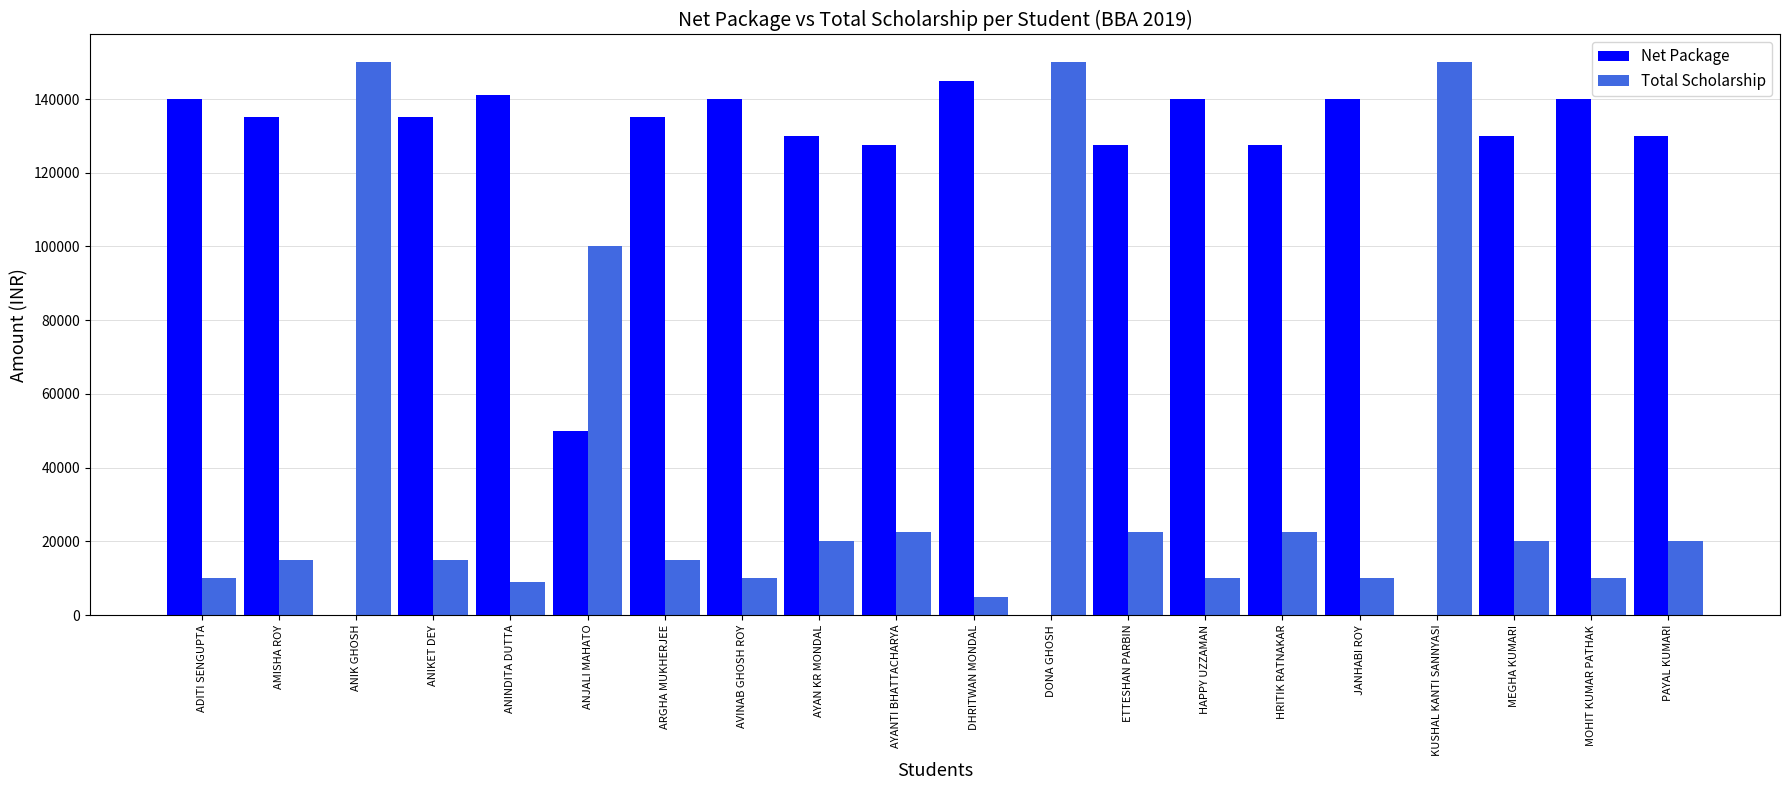

Are the bars grouped side by side (vs. stacked)?

Yes